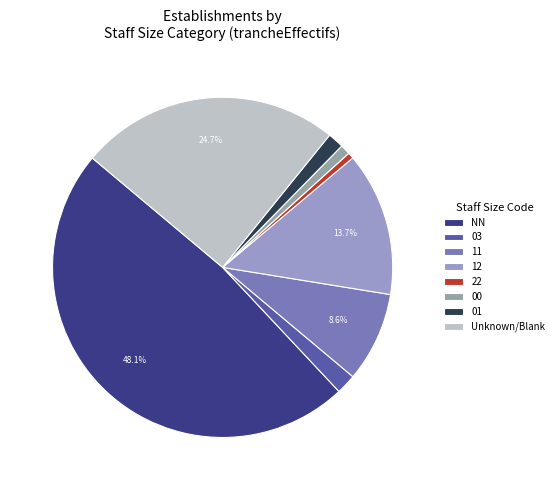

To the nearest percent, what percentage of the pie is 11?

9%